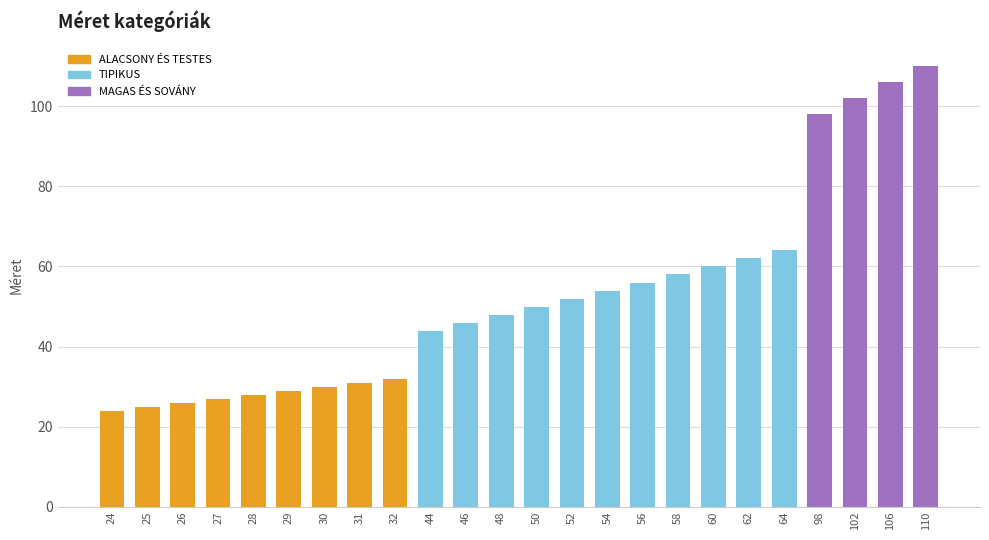

Reading left to right, extract all data points from this chart.

24	25	26	27	28	29	30	31	32	44	46	48	50	52	54	56	58	60	62	64	98	102	106	110